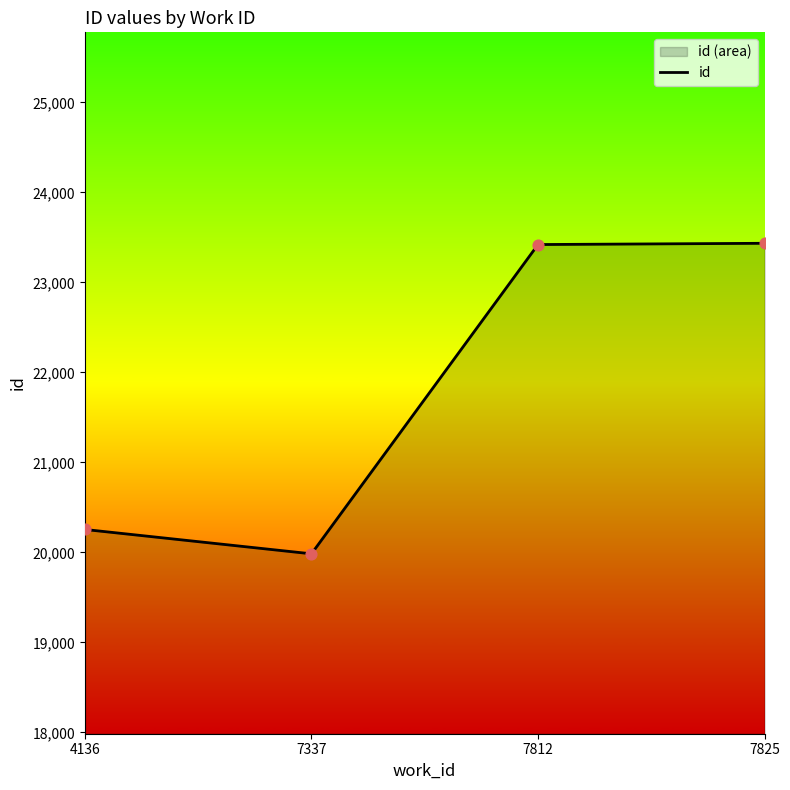

Approximately how many times larger is the value at 7825 compared to 7812?

1.0